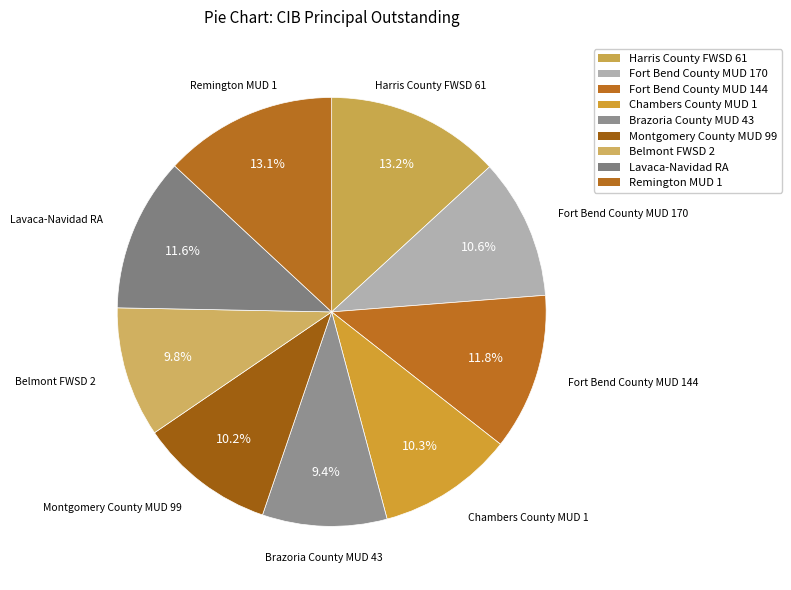

Does Belmont FWSD 2 account for over 50% of the chart?

No